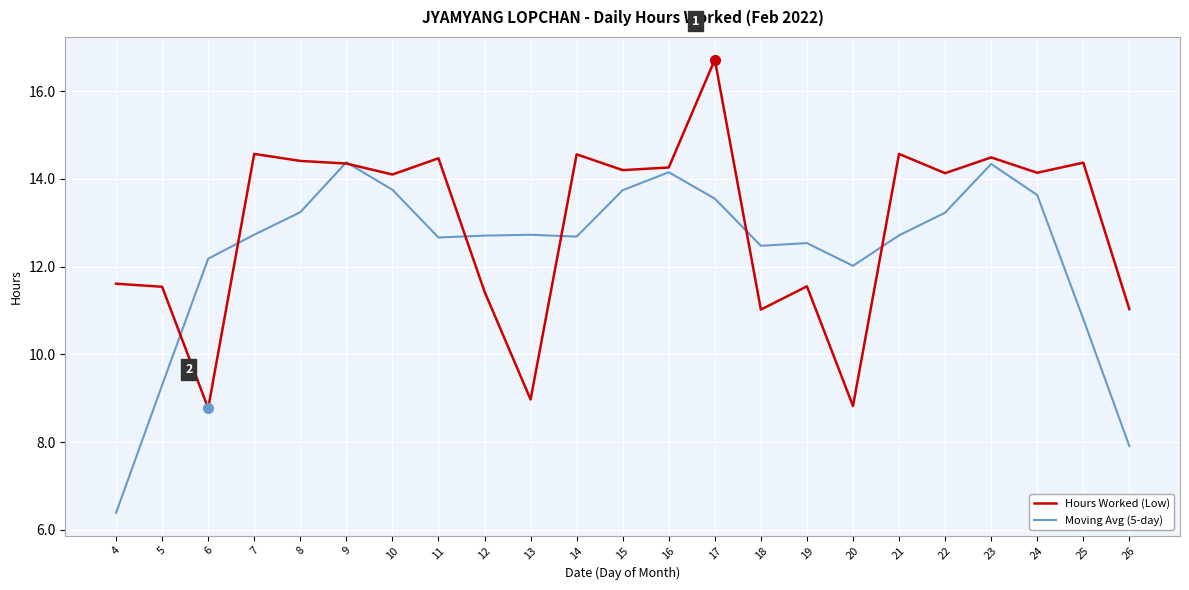

Between 12 and 13, which series saw the biggest shift?

Hours Worked (Low)